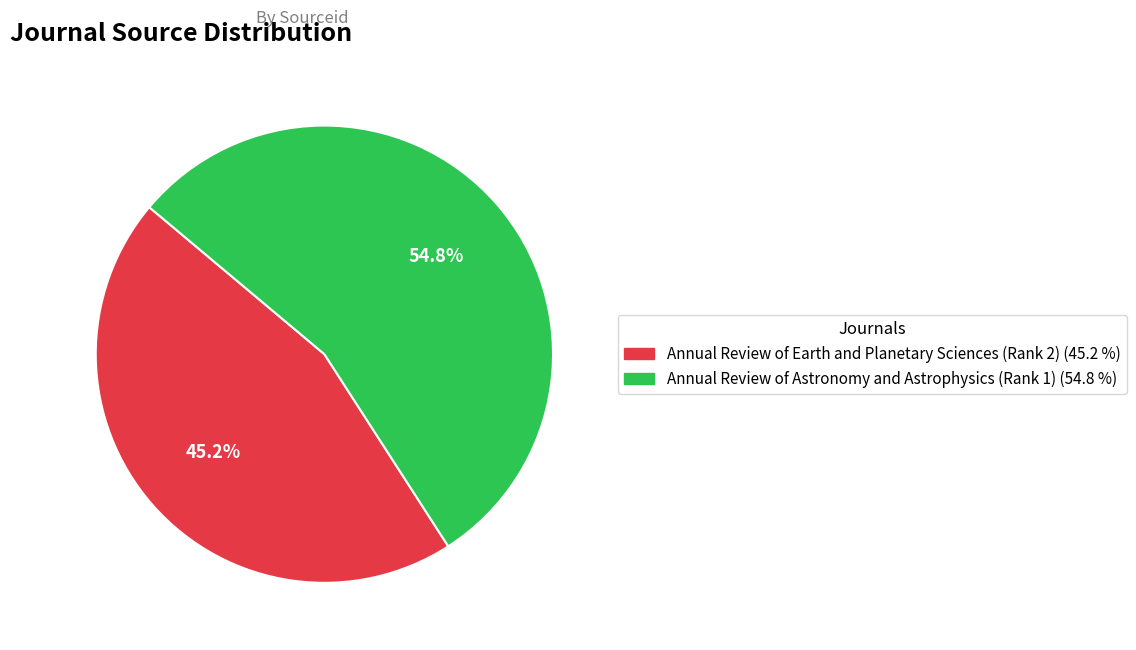

The Annual Review of Astronomy and Astrophysics (Rank 1) slice represents 43% of the pie. True or false?

False